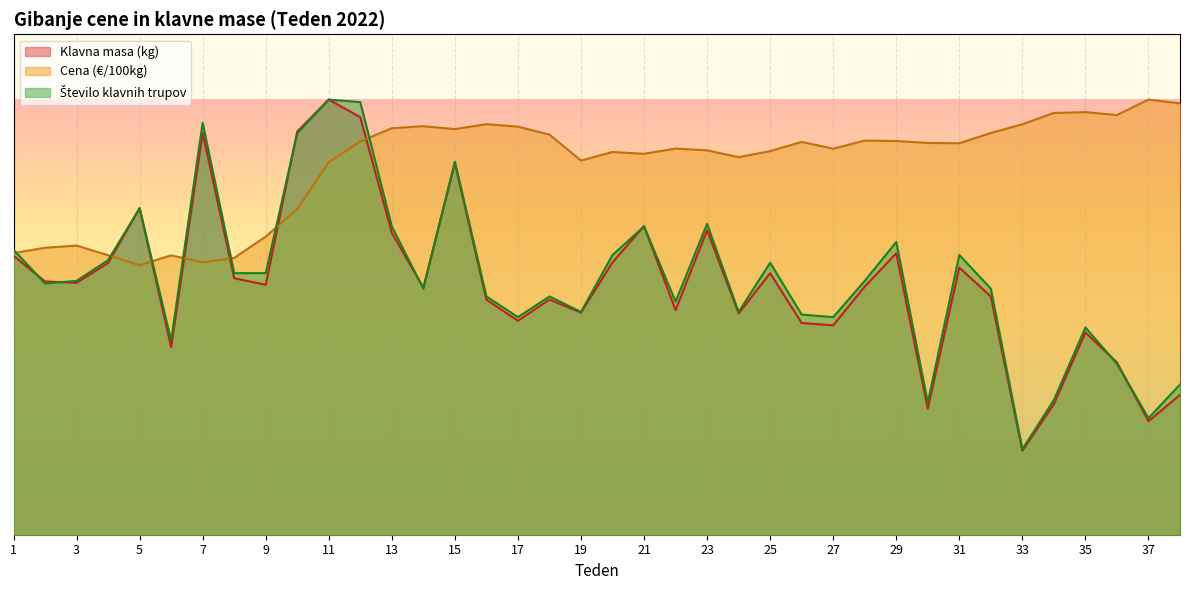

What is the difference between the maximum and second lowest values in the Cena (€/100kg) series?

6650.8